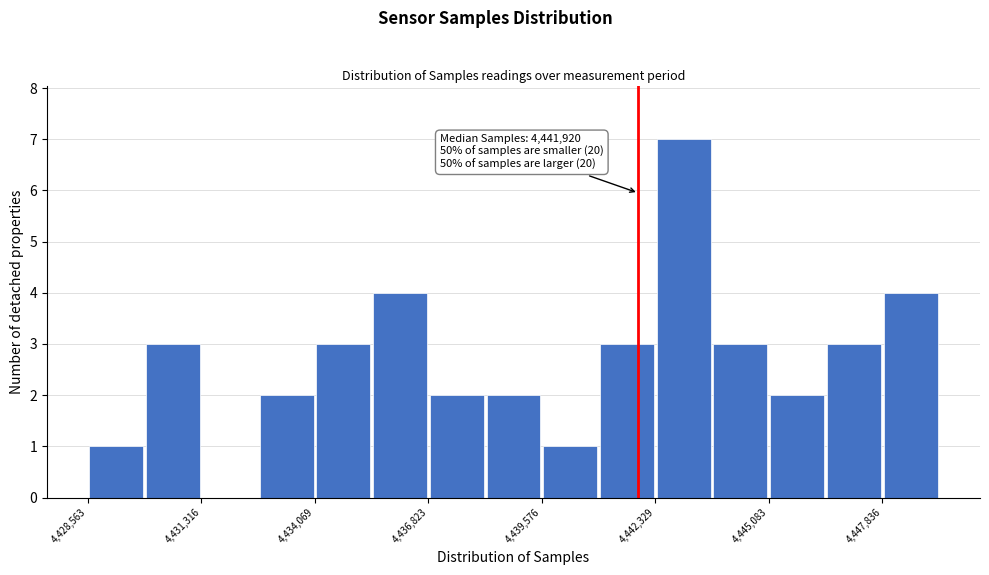

Read against the x-axis, roughly where is the centre of the tallest bar?

4443000